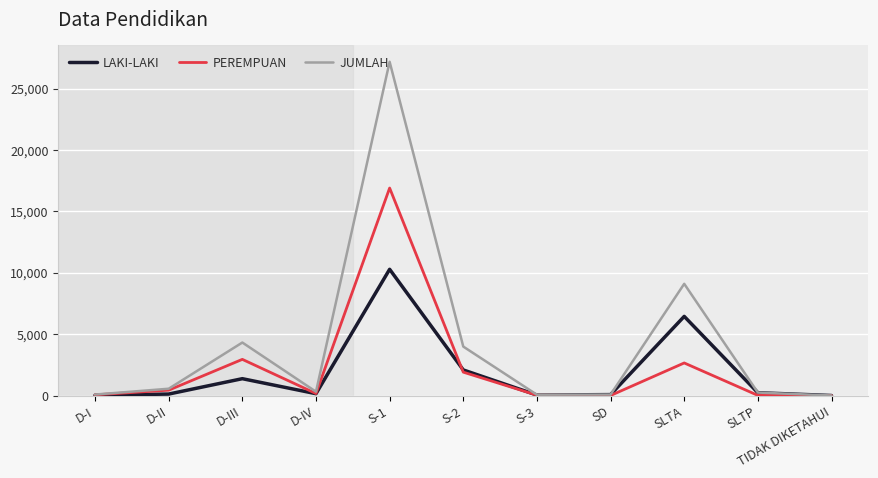

True or false: PEREMPUAN and LAKI-LAKI cross at least once.

True